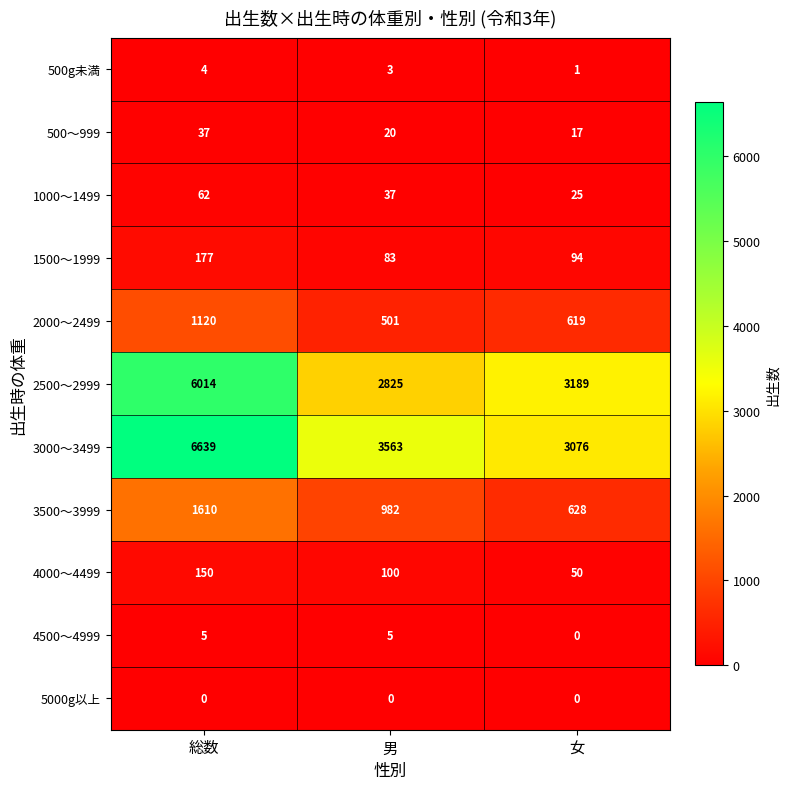

What is the spread (max minus min) of values at 総数?

6639